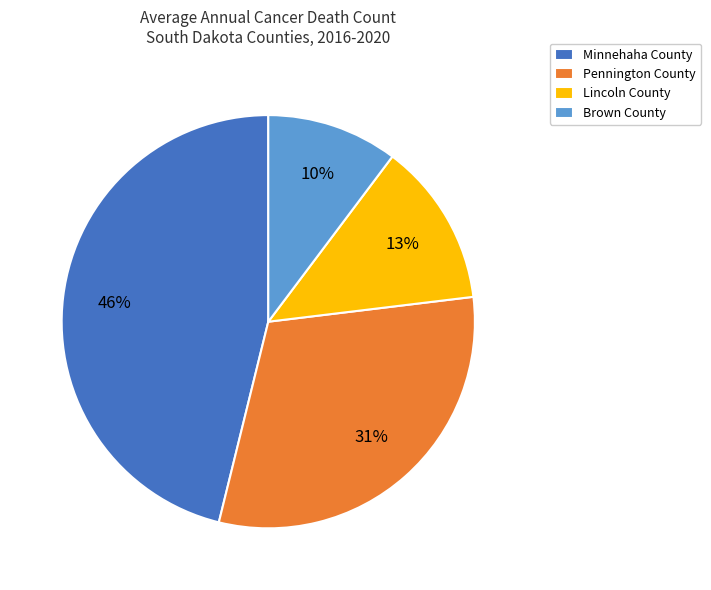

Do Lincoln County and Brown County together represent more than half of the pie?

No